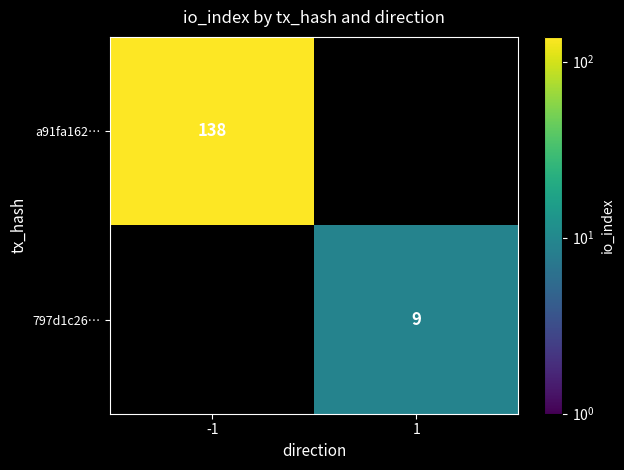

Is it true that 797d1c26… equals 13 at 1?

False